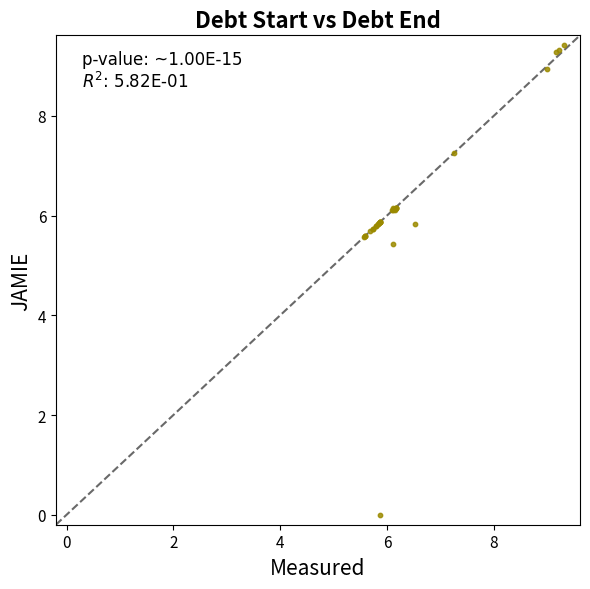

What Y value in the scatter plot is closest to 4?

5.4